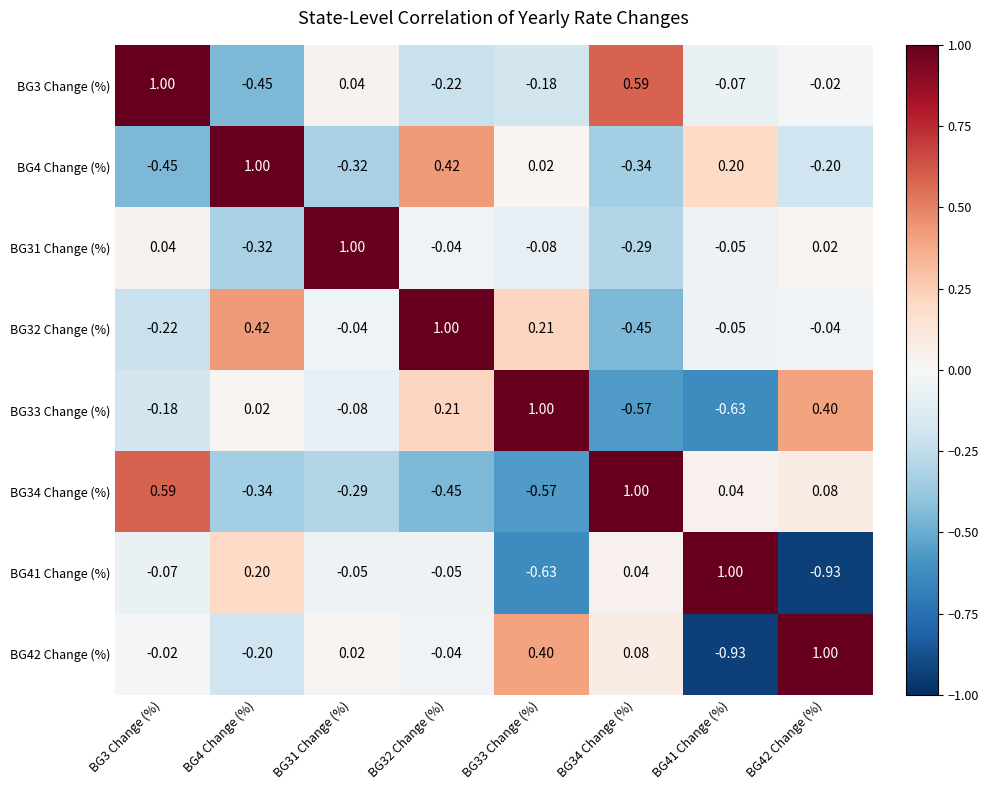

Is the value of BG32 Change (%) at BG41 Change (%) greater than the value of BG33 Change (%) at BG41 Change (%)?

Yes